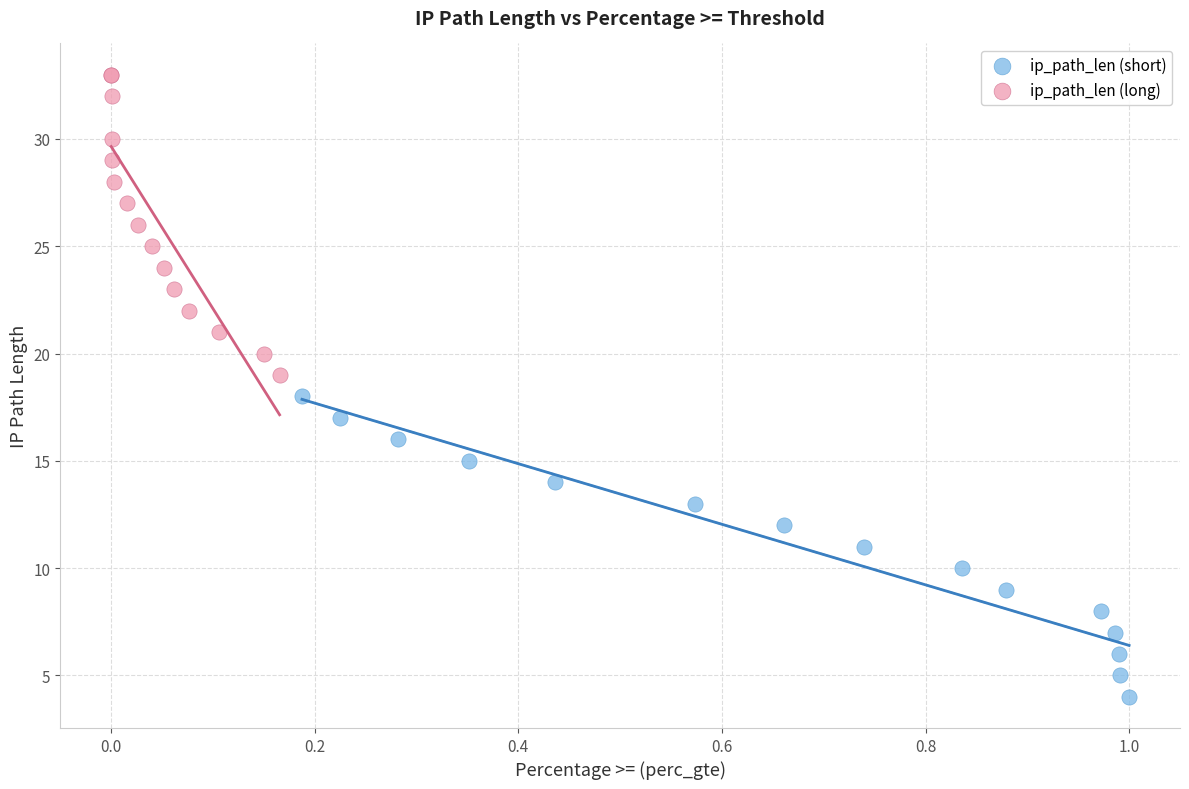

What are all the series names shown in the legend?

ip_path_len (short), ip_path_len (long)